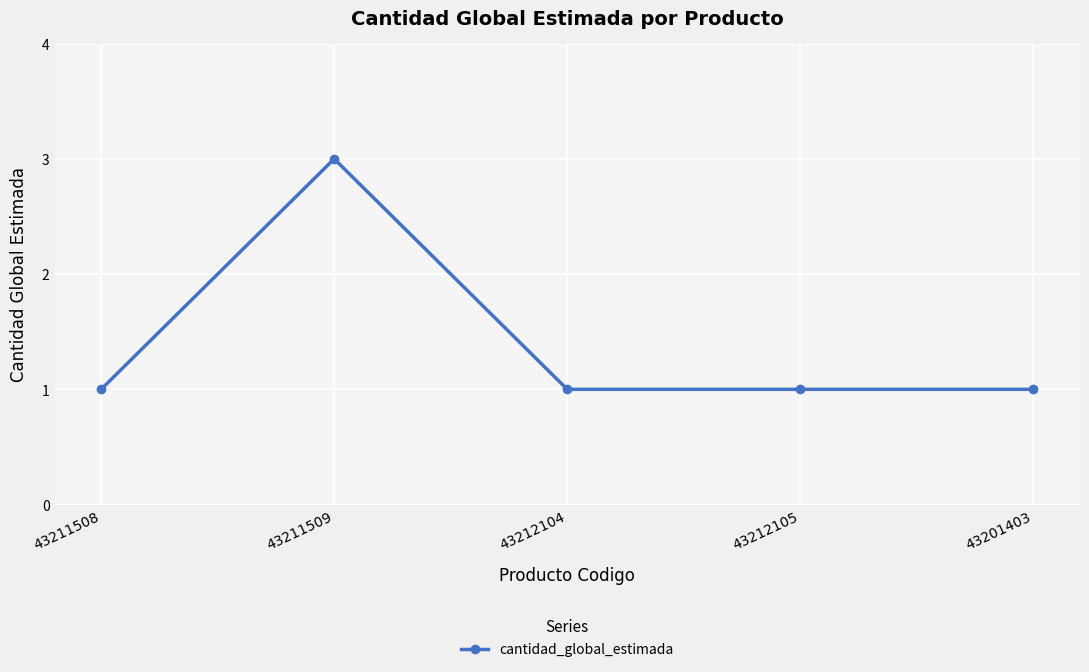

How many lines are shown in the chart?

1